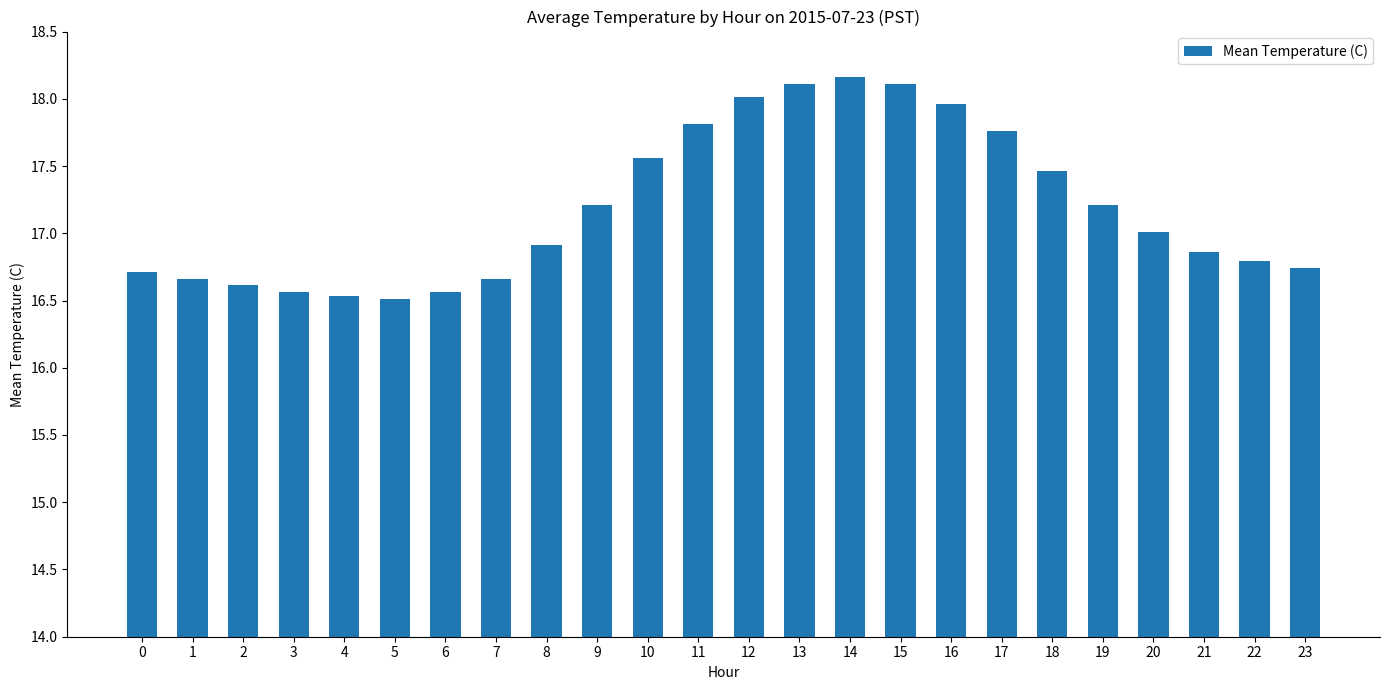

Where does the data first go above 17?

9